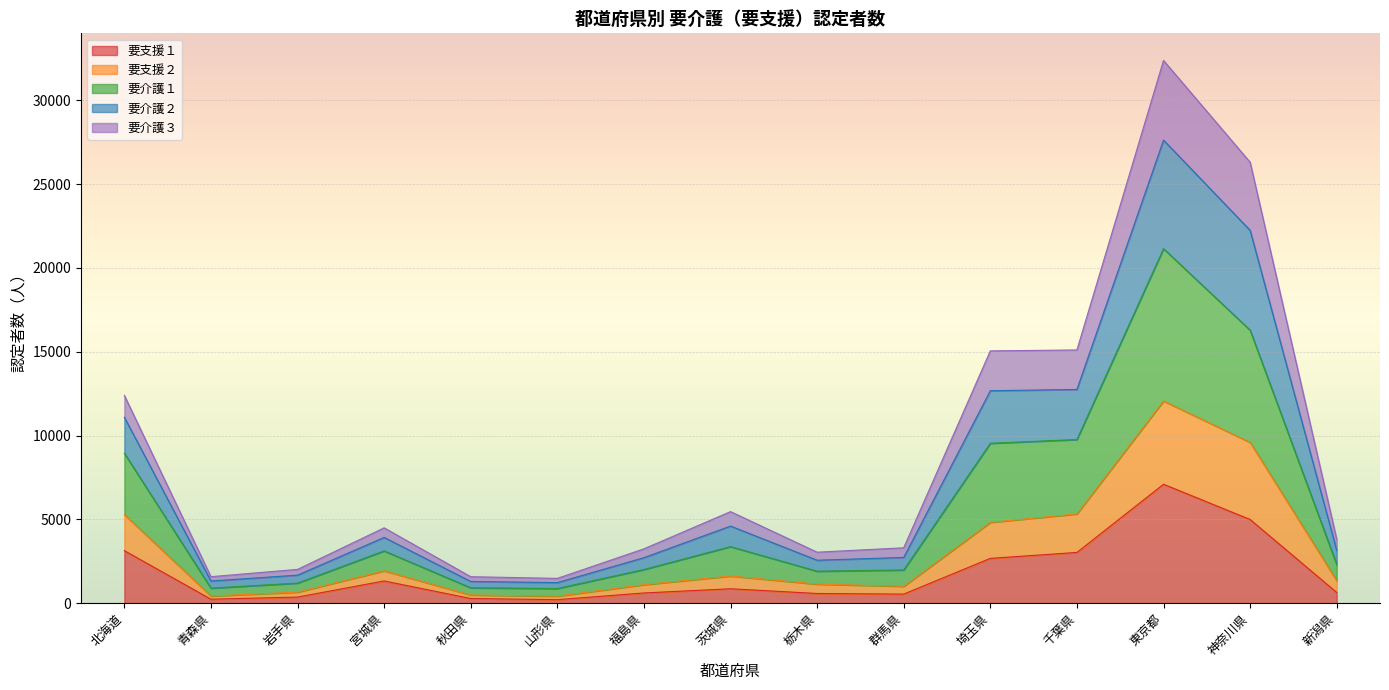

True or false: 要支援２ and 要介護１ cross at least once.

False